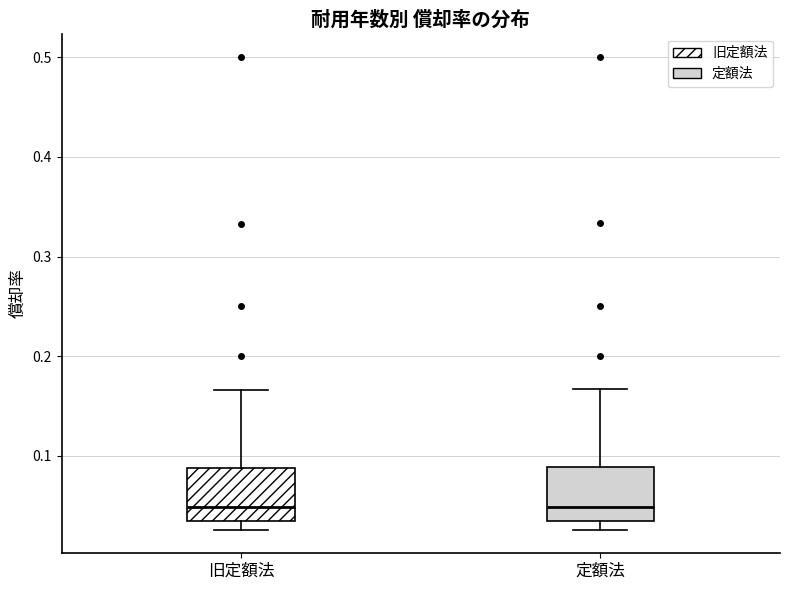

Where is the upper edge of the box for 旧定額法 on the y-axis? The values are not printed on the chart, so give them approximately, as read against the axis.

0.09